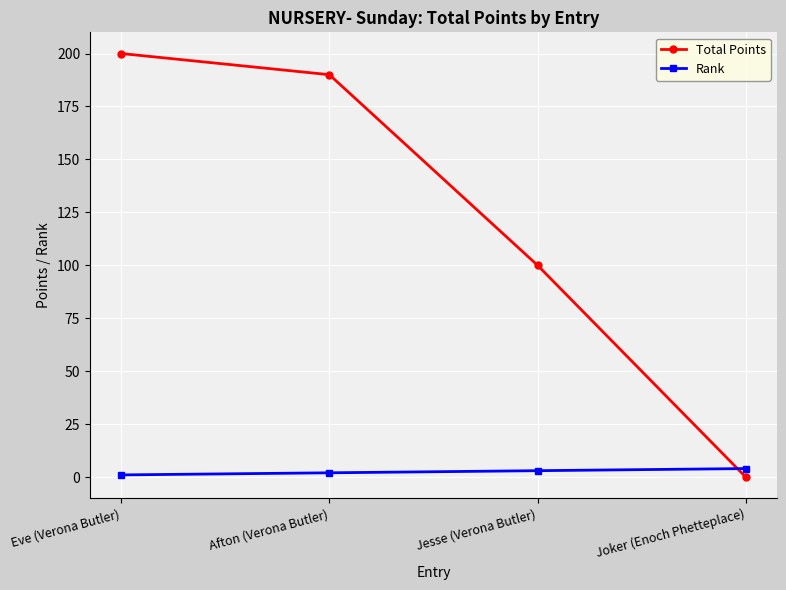

How many lines are shown in the chart?

2